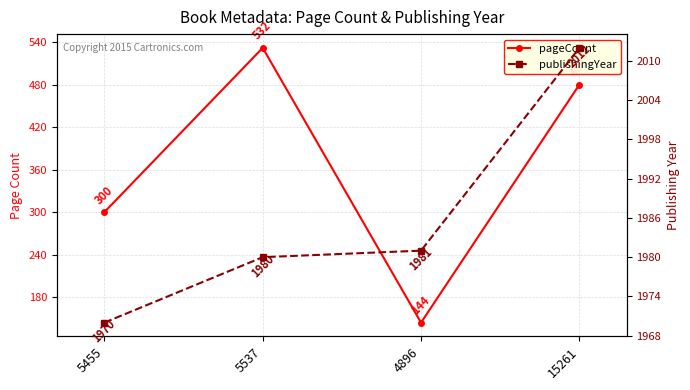

True or false: pageCount and publishingYear intersect in this chart.

False